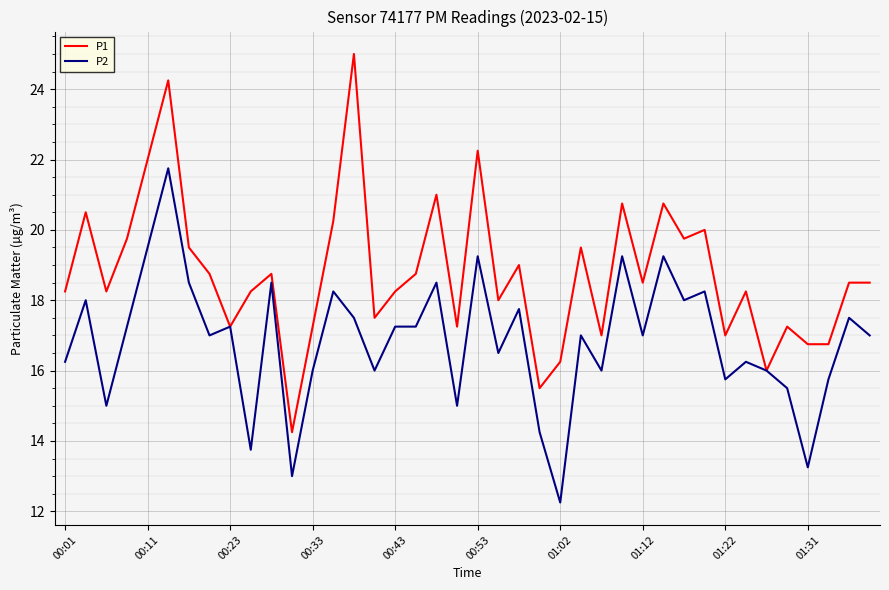

Which series has the widest spread of values?

P1